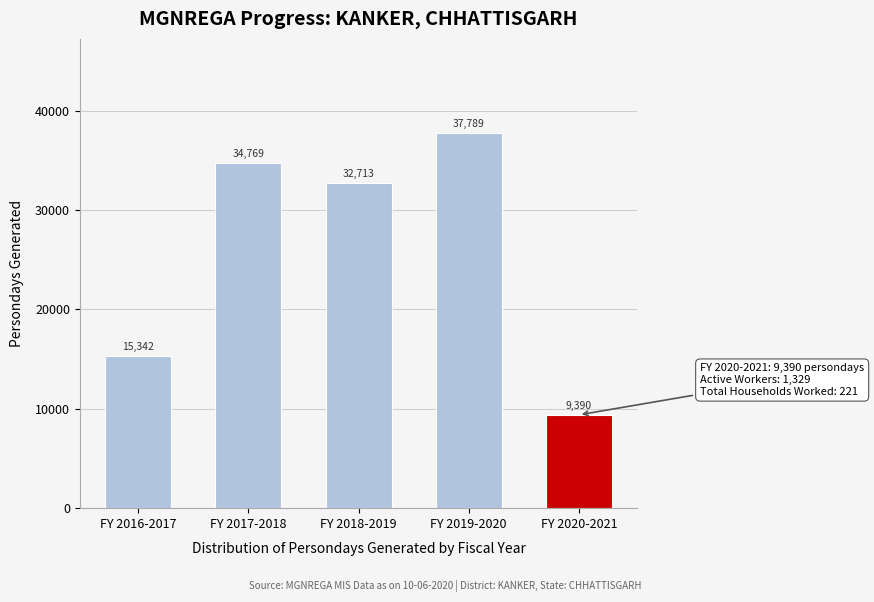

Reading left to right, extract all data points from this chart.

15342	34769	32713	37789	9390